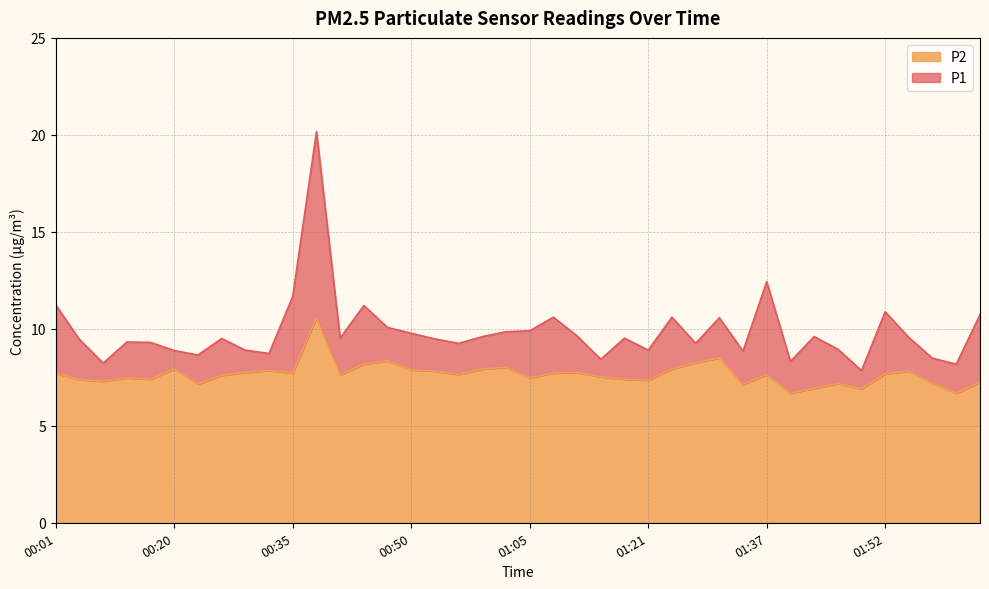

What is the difference between the second highest and minimum values in the P2 series?

1.8